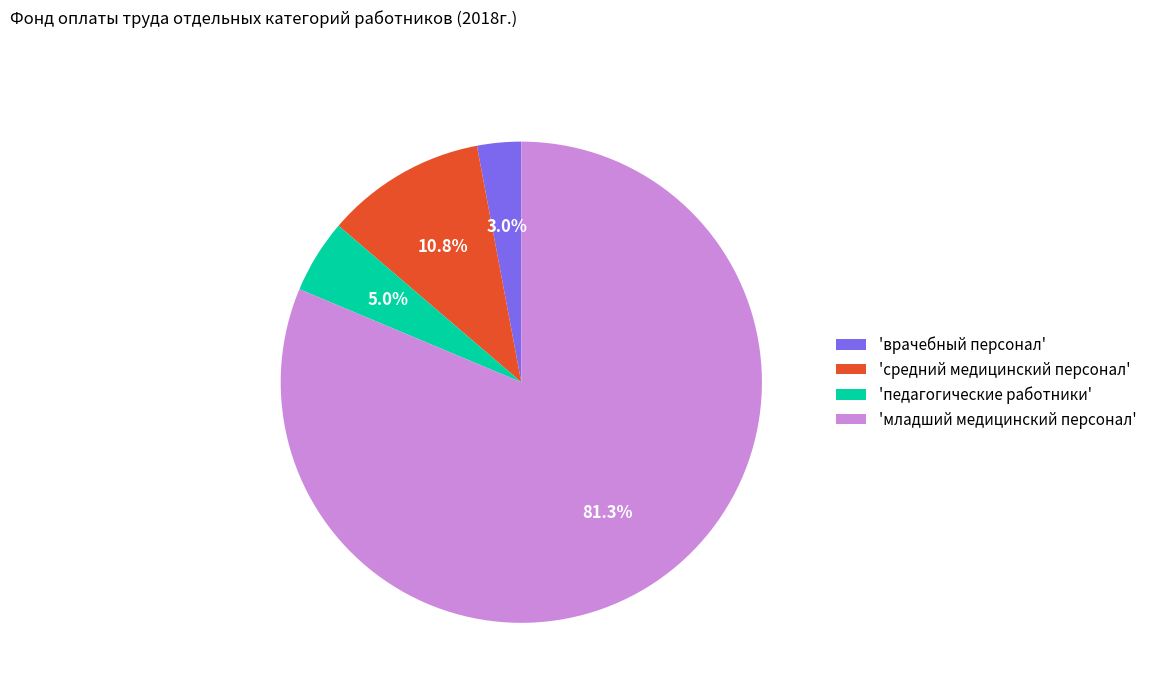

Which slice represents more than half of the pie?

'младший медицинский персонал'